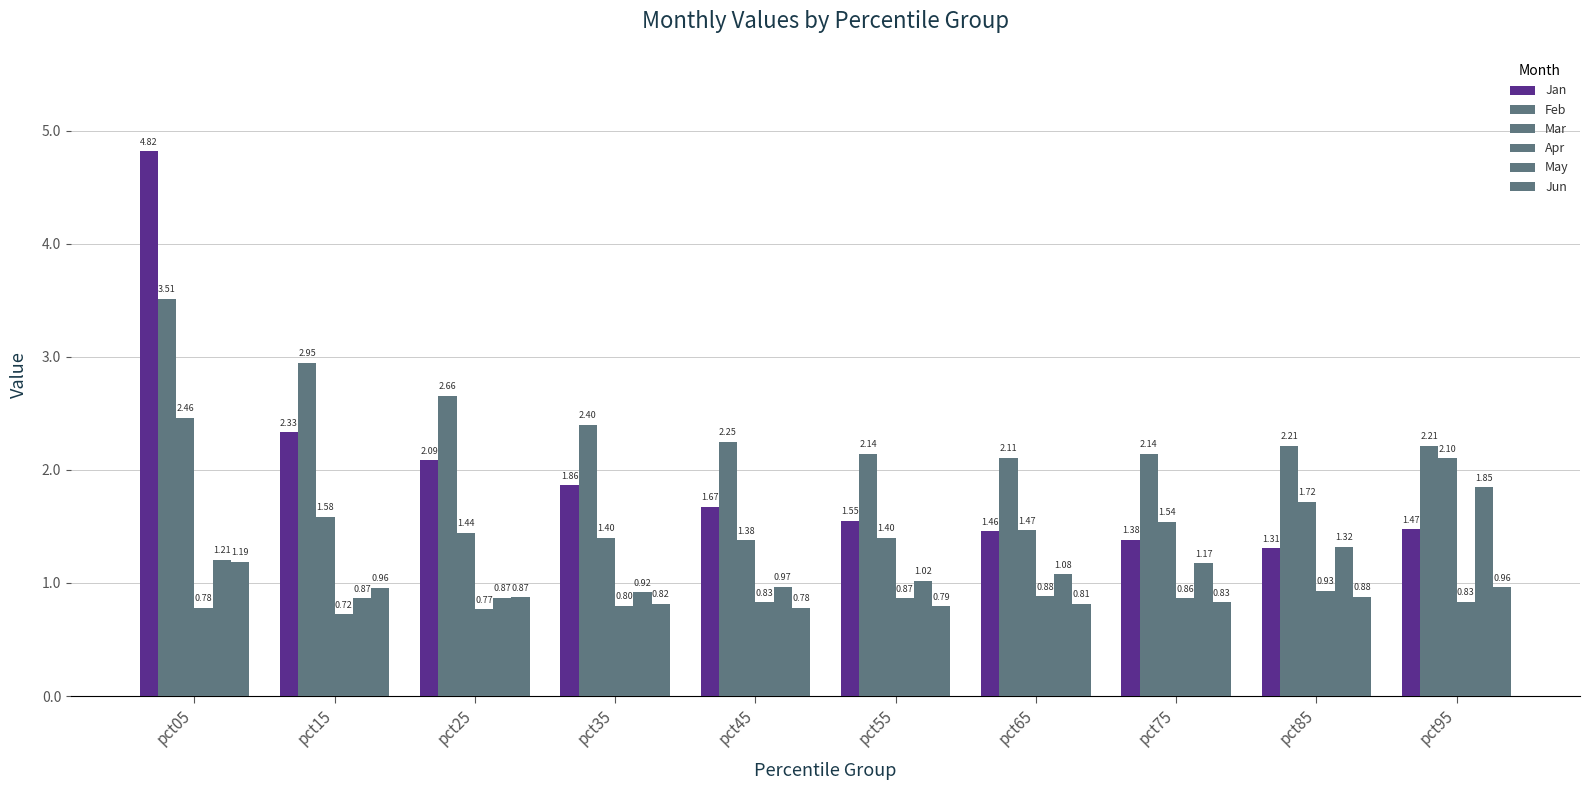

What is the spread (max minus min) of values at pct05?

4.0